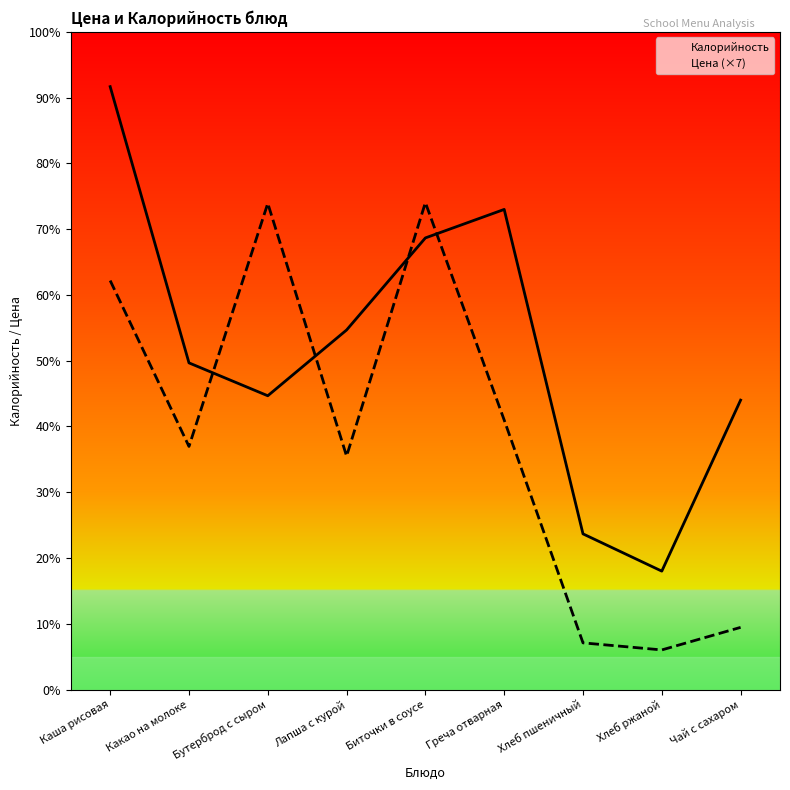

Rank the series at Бутерброд с сыром from lowest to highest value.

Калорийность, Цена (×7)